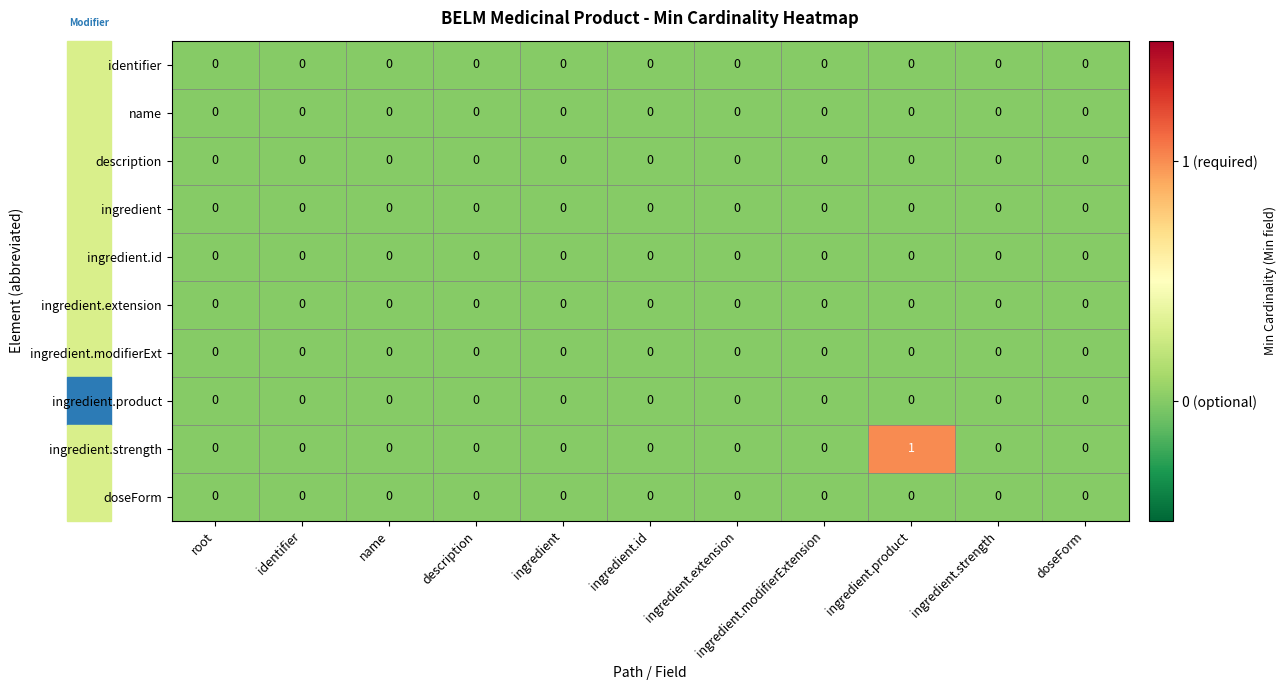

Which series has the largest range (max minus min)?

ingredient.strength